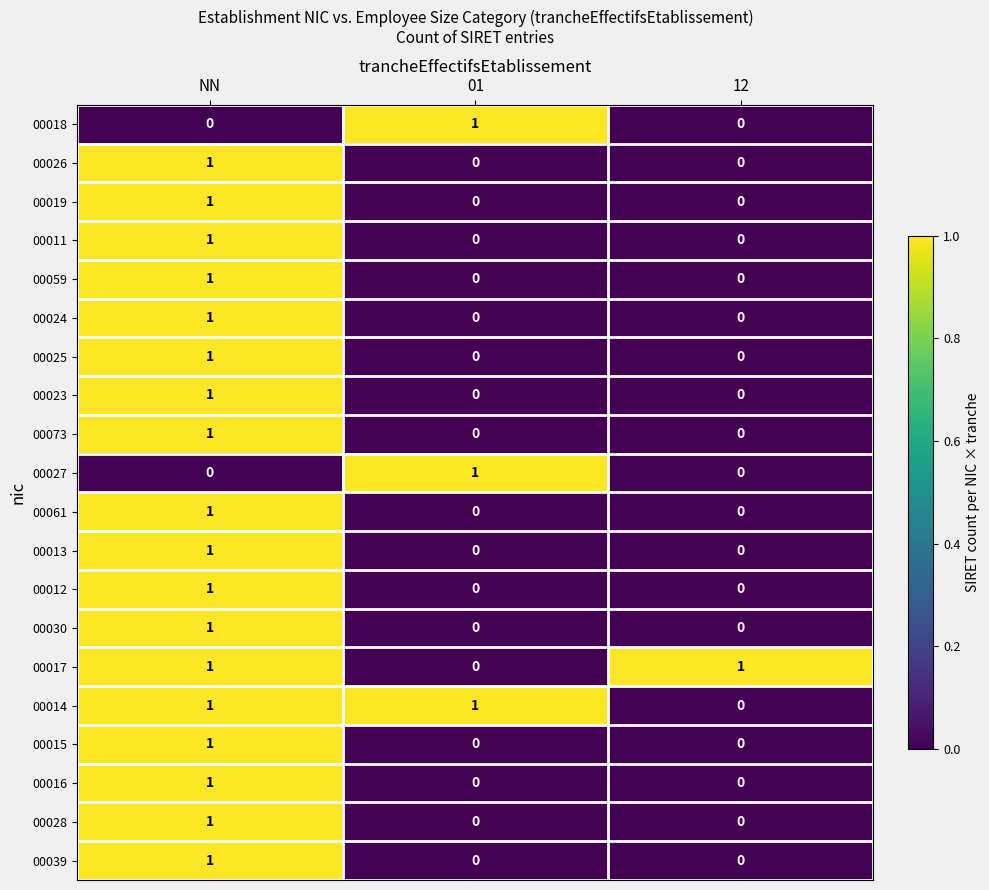

How many 00017 values are between 0 and 1?

3